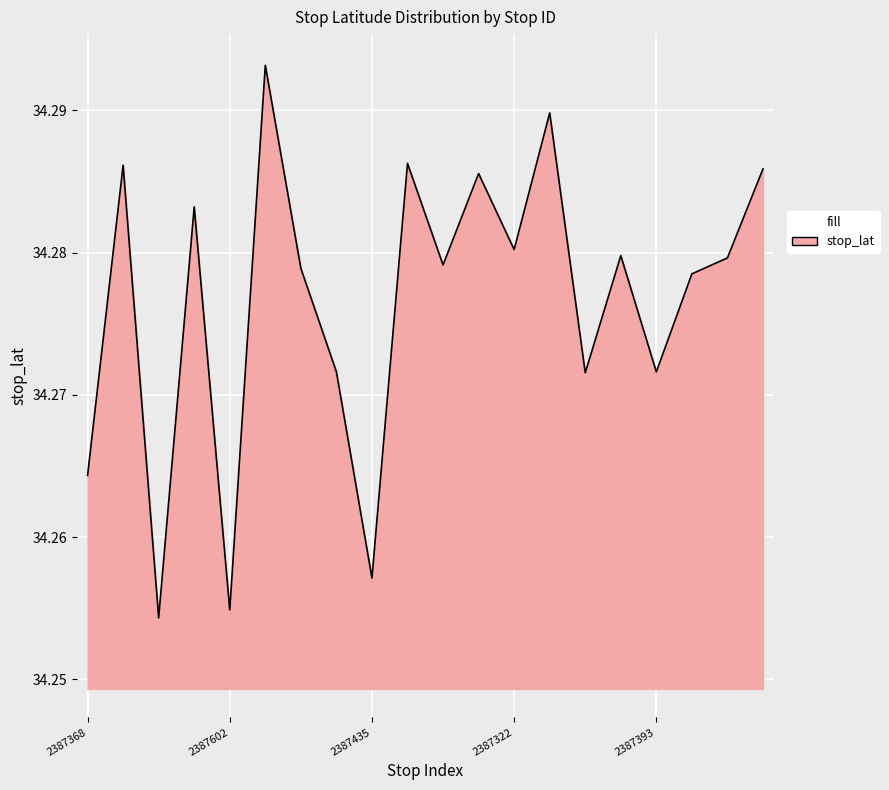

What is the label of the 9th point from the right?

2387483